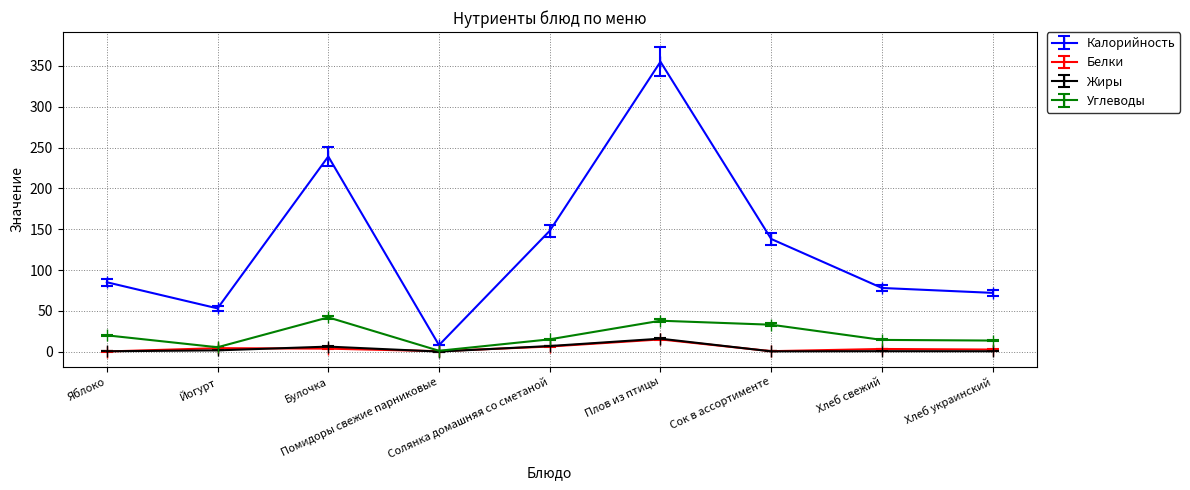

True or false: Калорийность has a value of 125.6 at Хлеб свежий.

False